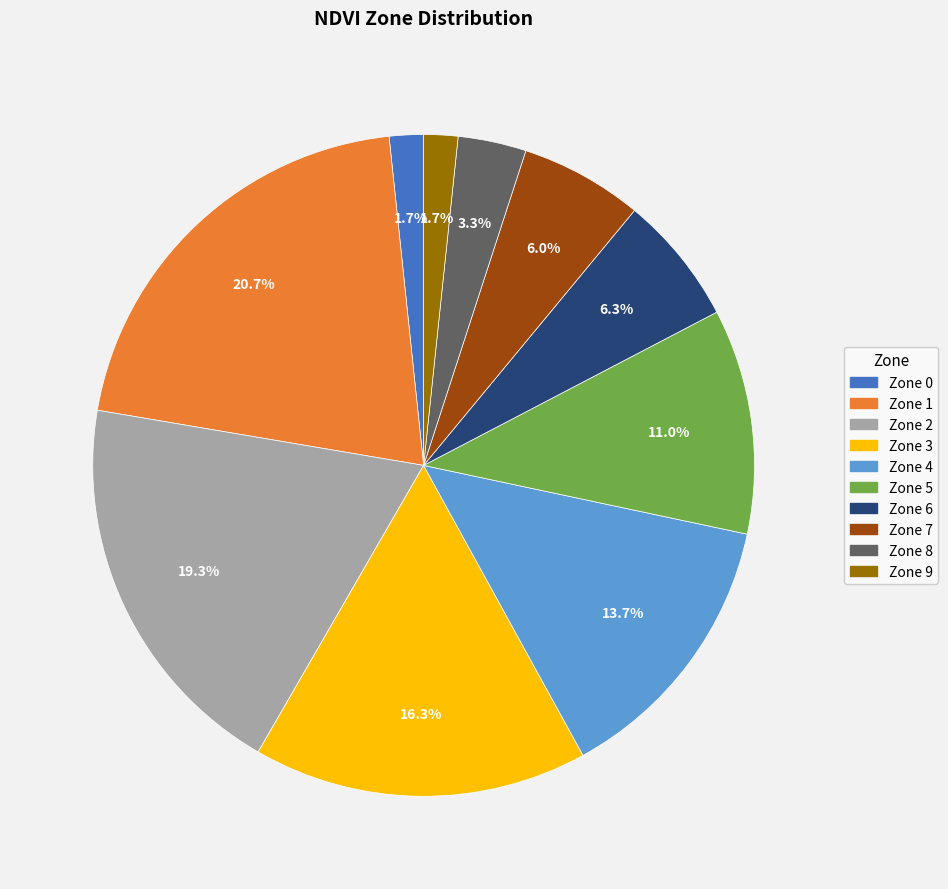

Which slice is the largest?

Zone 1